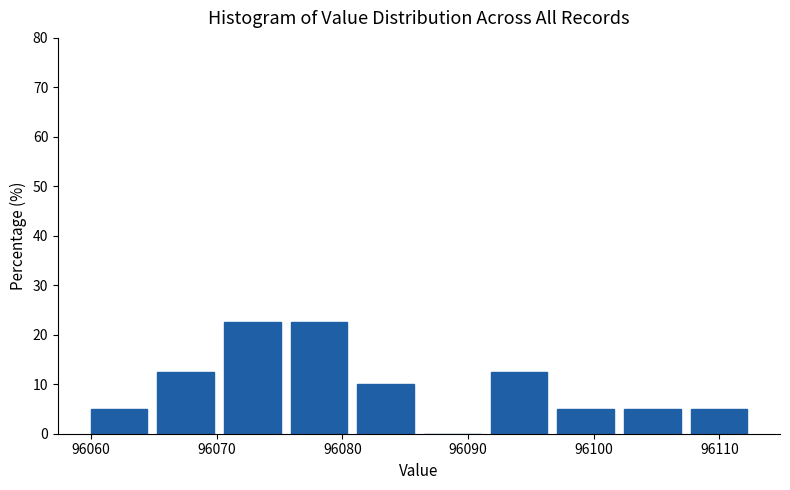

Reading left to right, transcribe this chart: for each bar, give the range it covers on the x-axis and its height. Neither the bar edges nor the heights are printed on the chart, so give them approximately, as read against the axes.

96060.0 to 96065.3: 5
96065.3 to 96070.6: 13
96070.6 to 96075.9: 23
96075.9 to 96081.2: 23
96081.2 to 96086.5: 10
96086.5 to 96091.8: 0
96091.8 to 96097.1: 13
96097.1 to 96102.4: 5
96102.4 to 96107.7: 5
96107.7 to 96113.0: 5